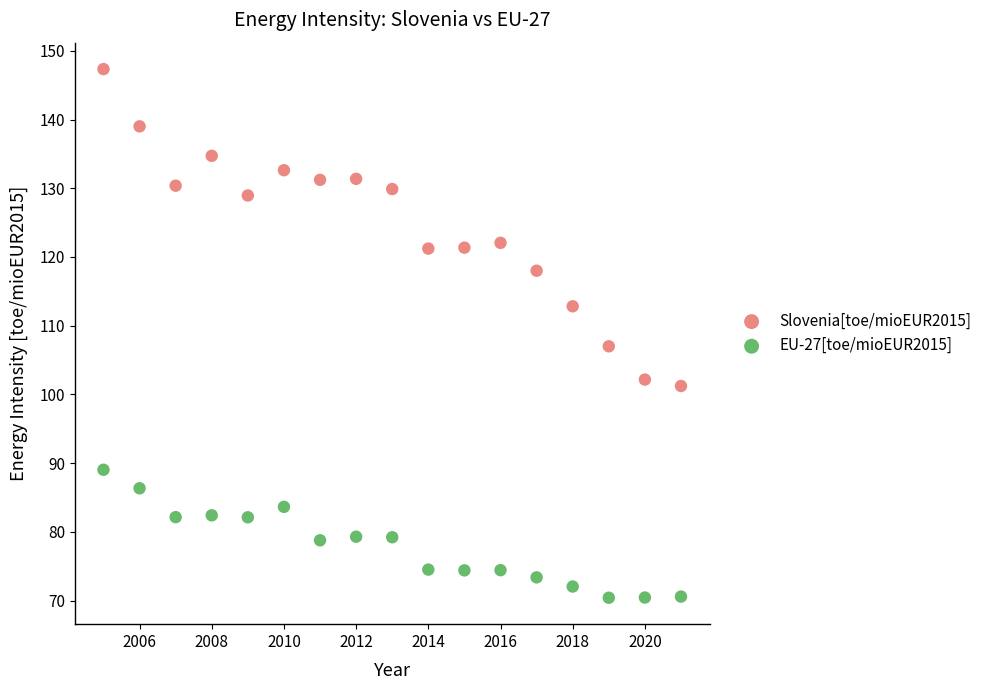

What are all the series names shown in the legend?

Slovenia[toe/mioEUR2015], EU-27[toe/mioEUR2015]